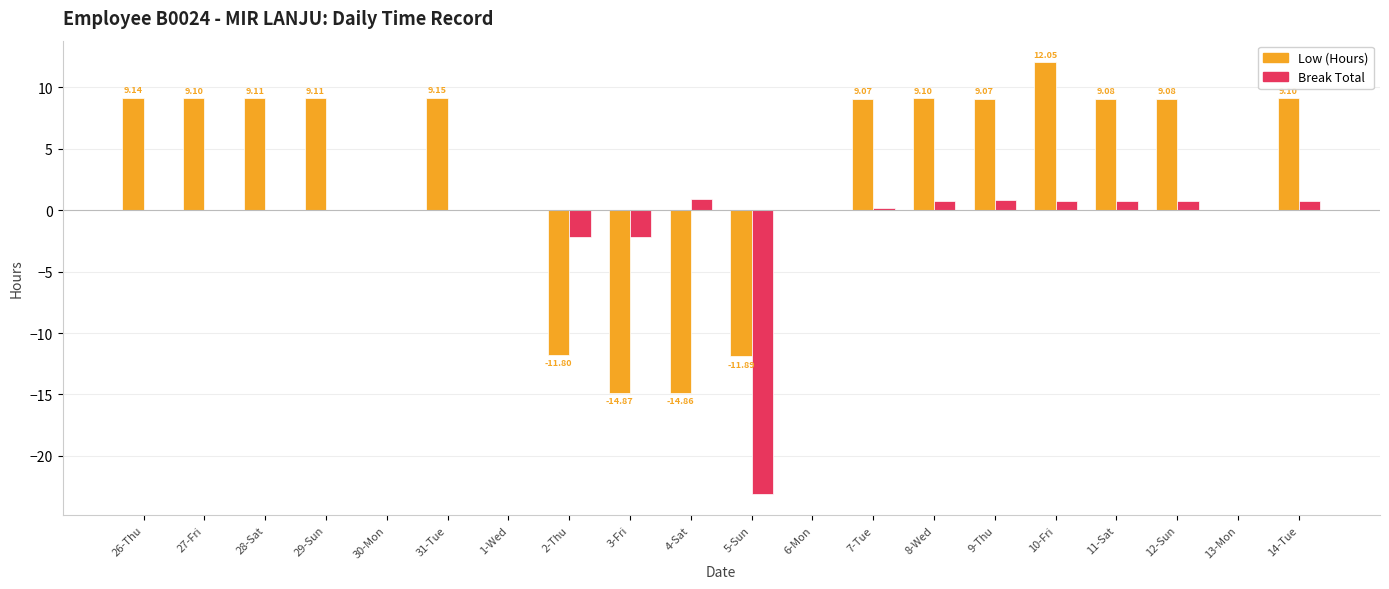

At which category is the sum across all series the highest?

10-Fri